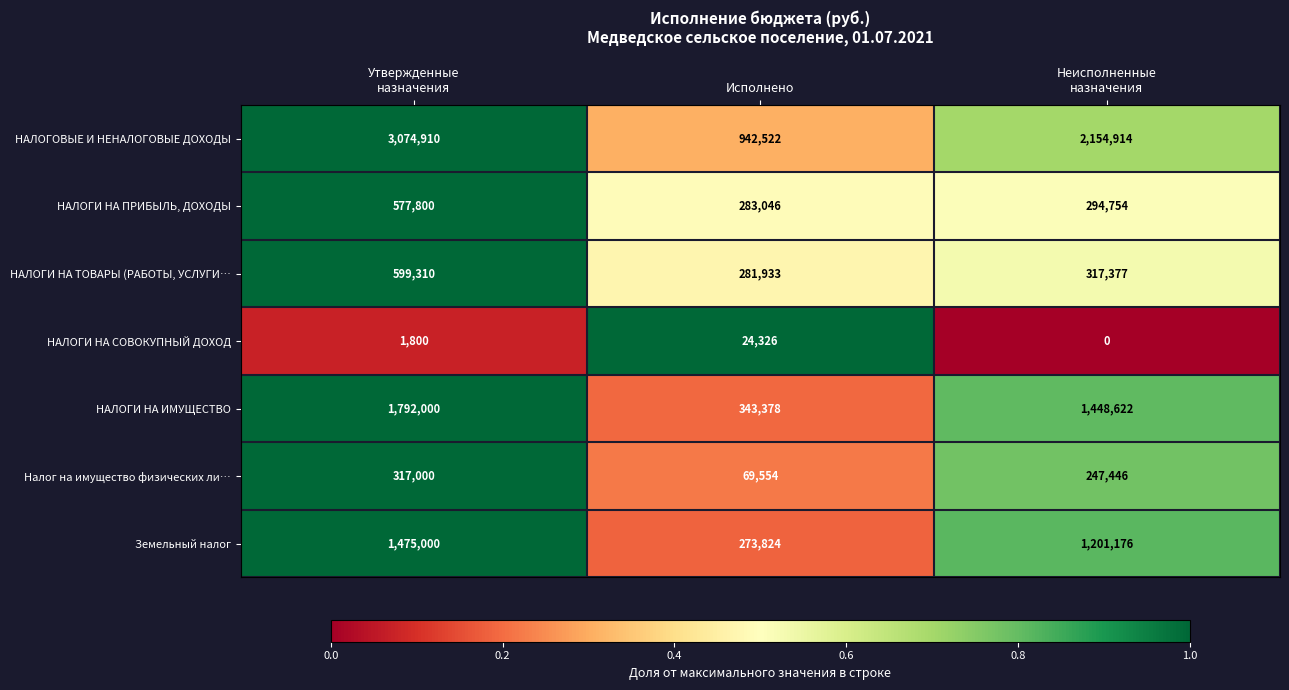

What is the total value across all series at Утвержденные
назначения?

7837820